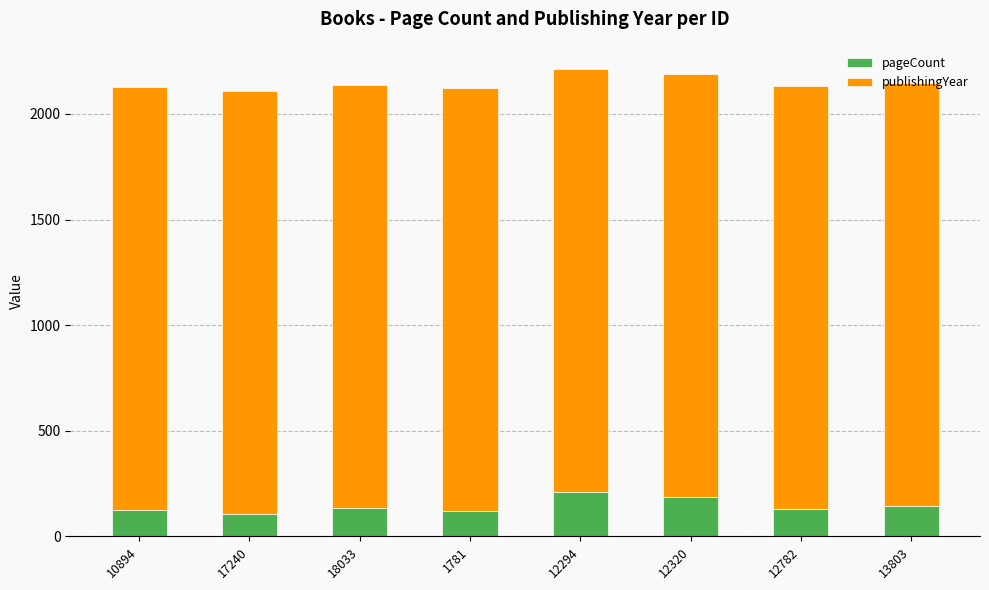

What is the highest value of the pageCount series?

208